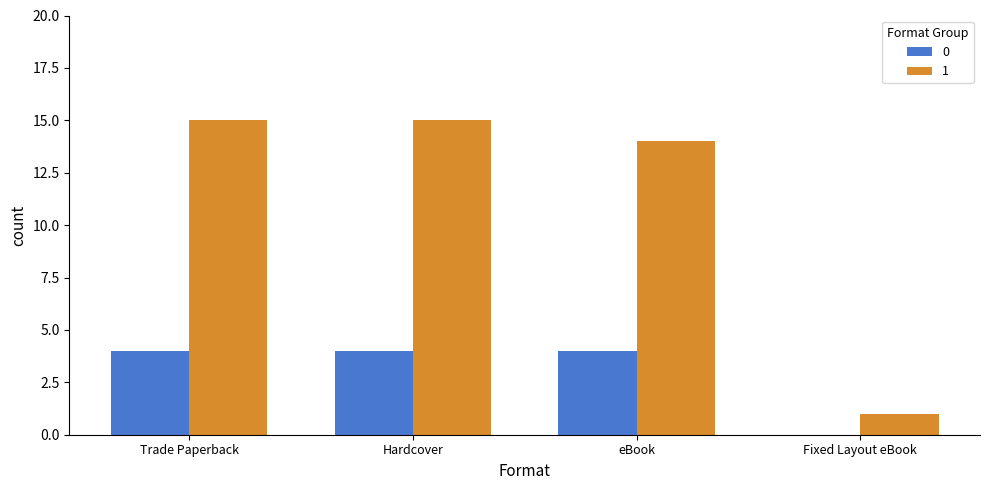

The value of 0 at Fixed Layout eBook is 0. True or false?

True